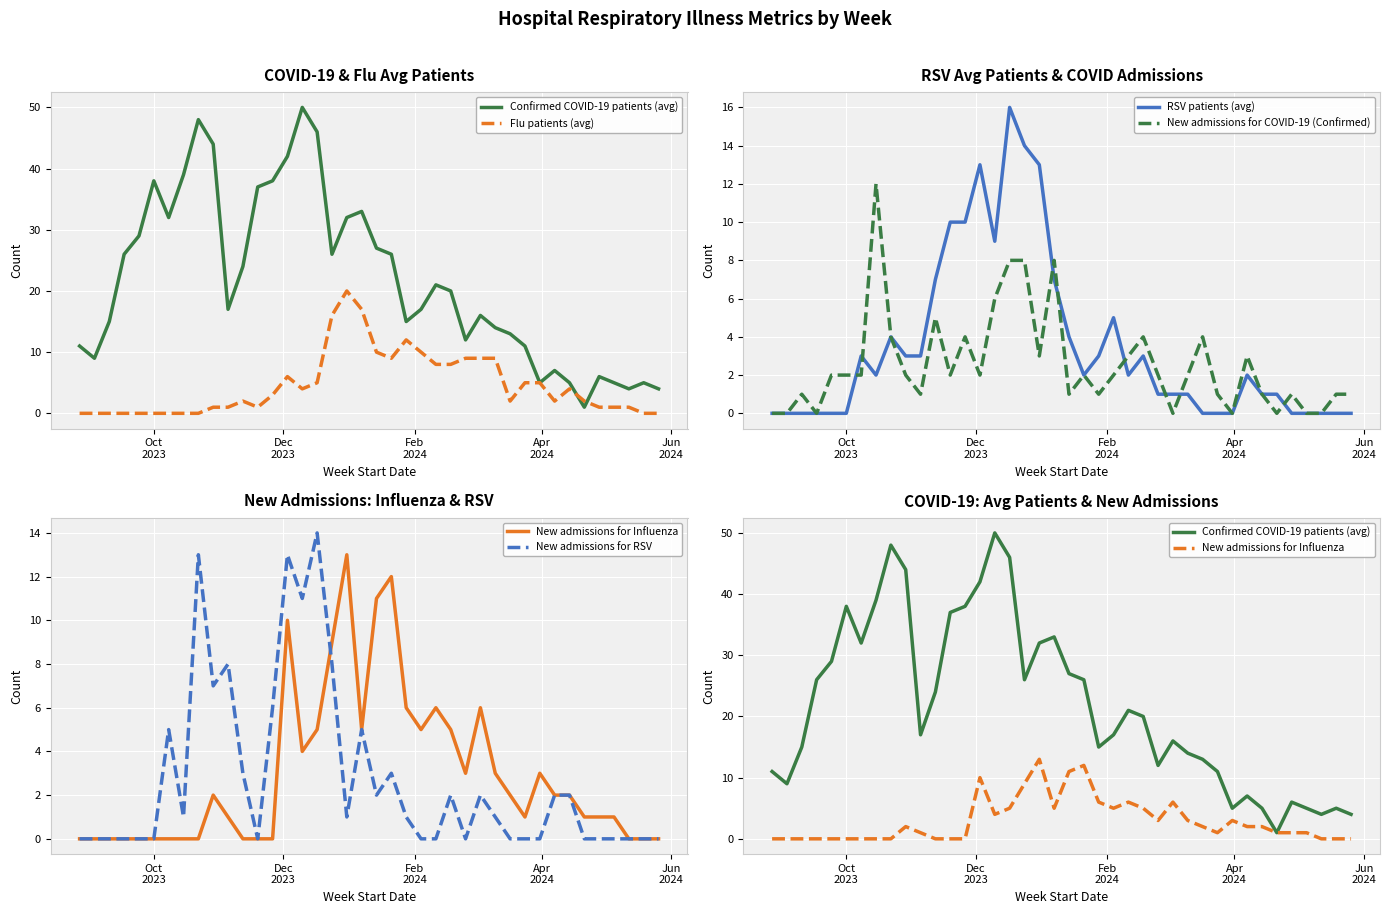

What are all the series names shown in the legend?

Confirmed COVID-19 patients (avg), Flu patients (avg), RSV patients (avg), New admissions for COVID-19 (Confirmed), New admissions for Influenza, New admissions for RSV